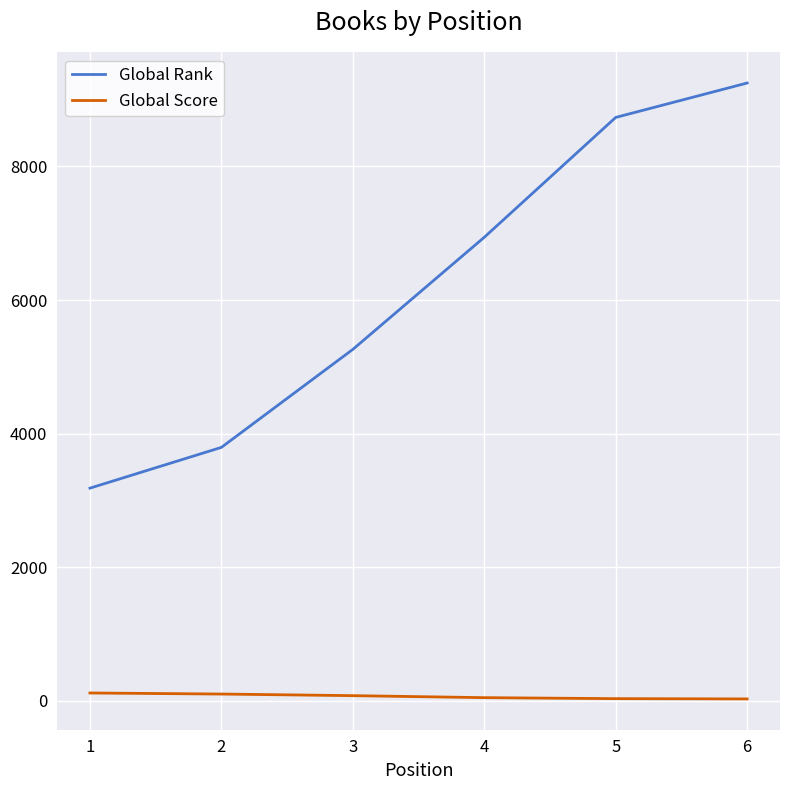

Which category has the lowest value in the Global Rank series?

1